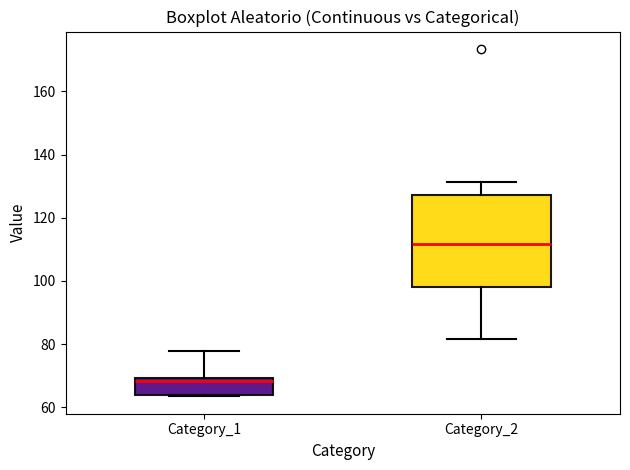

Reading left to right, read every box against the y-axis: the position of its median line, the range the box covers, and the ends of its whiskers. The values are not printed on the chart, so give them approximately, as read against the axis.

Category_1: median 68, box 64 to 70, whiskers 64 to 78
Category_2: median 112, box 98 to 128, whiskers 82 to 132